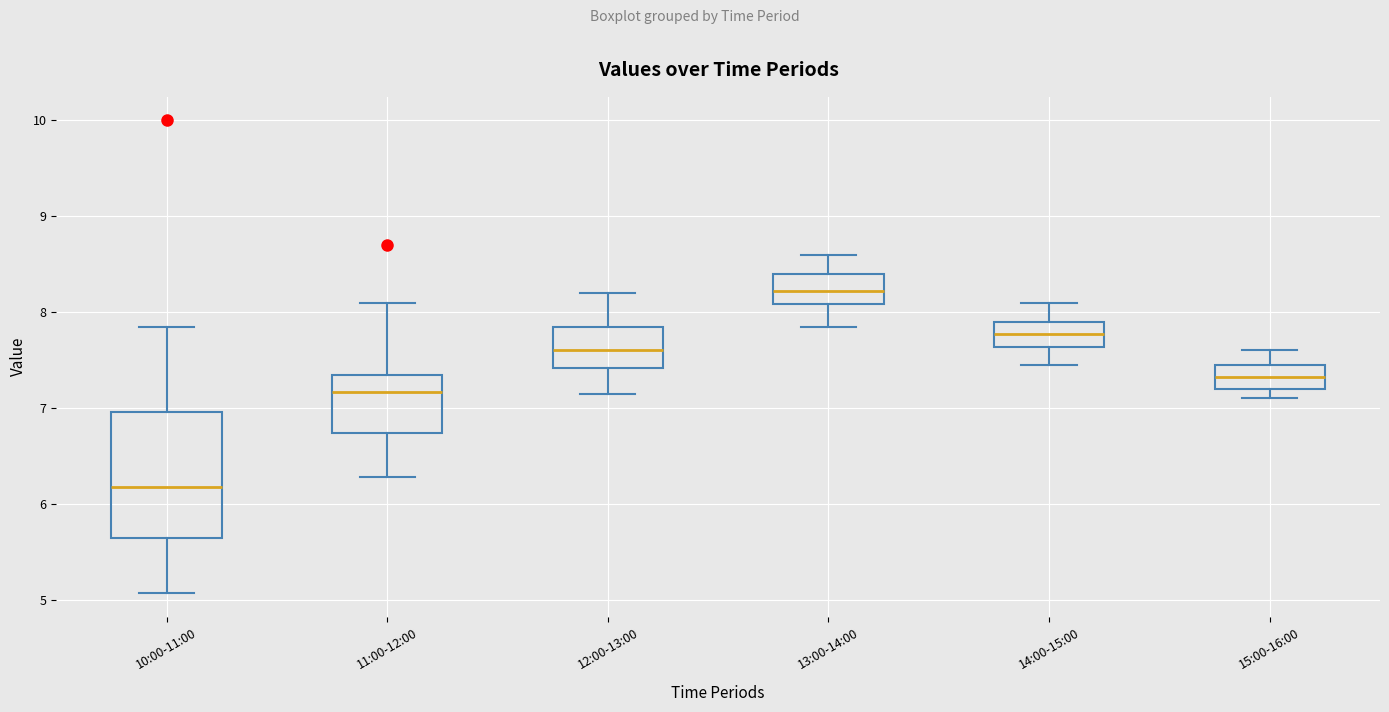

Reading left to right, transcribe this box plot: for each box, give where its median line is, the range the box spans, and where its two whiskers end, as read against the y-axis. The values are not printed on the chart, so give them approximately, as read against the axis.

10:00-11:00: median 6.2, box 5.6 to 7.0, whiskers 5.1 to 7.9
11:00-12:00: median 7.2, box 6.7 to 7.3, whiskers 6.3 to 8.1
12:00-13:00: median 7.6, box 7.4 to 7.8, whiskers 7.2 to 8.2
13:00-14:00: median 8.2, box 8.1 to 8.4, whiskers 7.9 to 8.6
14:00-15:00: median 7.8, box 7.6 to 7.9, whiskers 7.5 to 8.1
15:00-16:00: median 7.3, box 7.2 to 7.5, whiskers 7.1 to 7.6